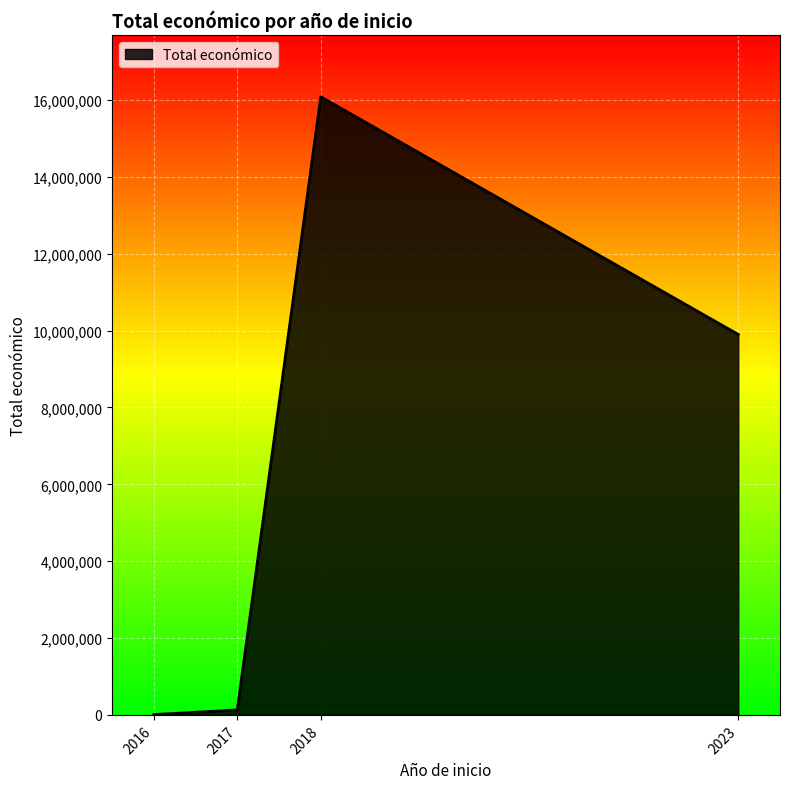

Approximately how many times larger is the value at 2018 compared to 2017?

123.4